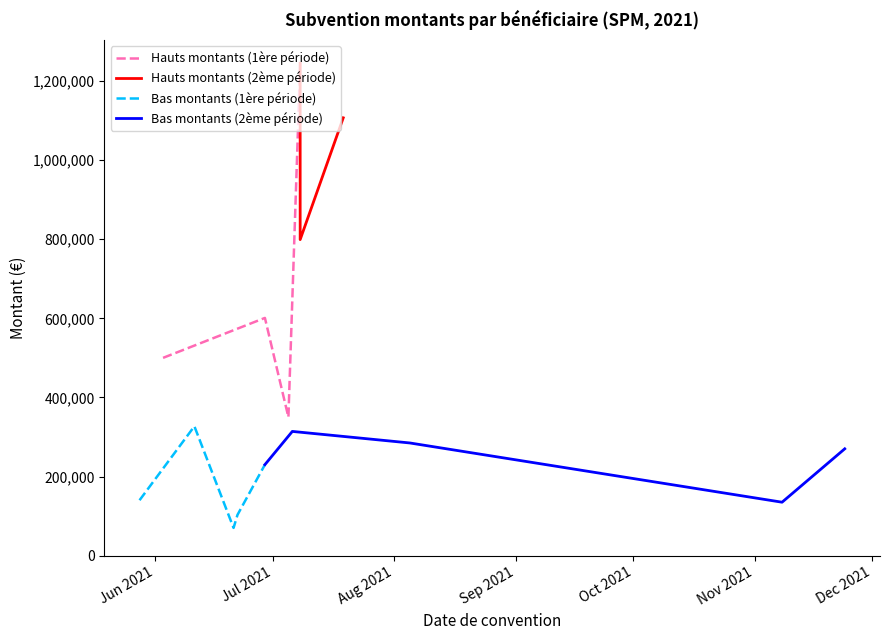

What is the minimum value for Hauts montants (1ère période)?

350000